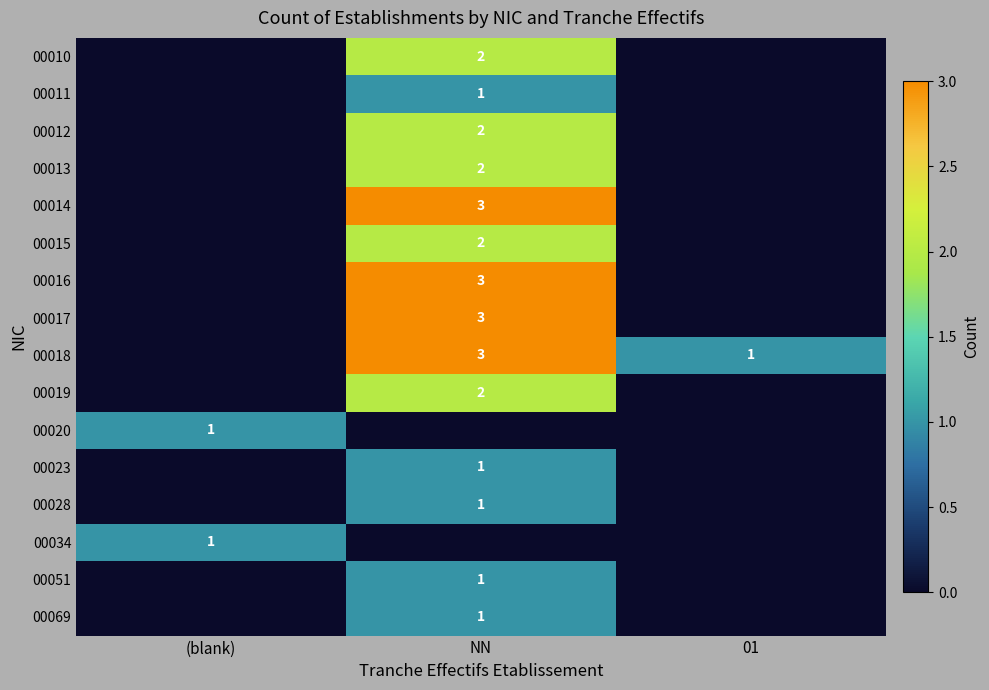

The value of 00014 at NN is 1. True or false?

False